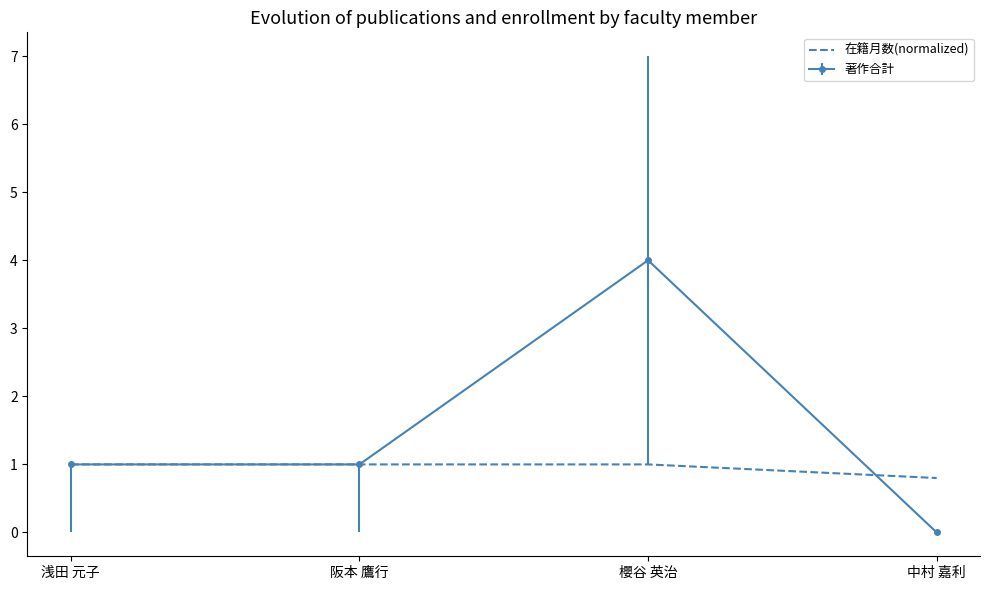

True or false: 著作合計 has more than 2 points higher than both neighbors.

False